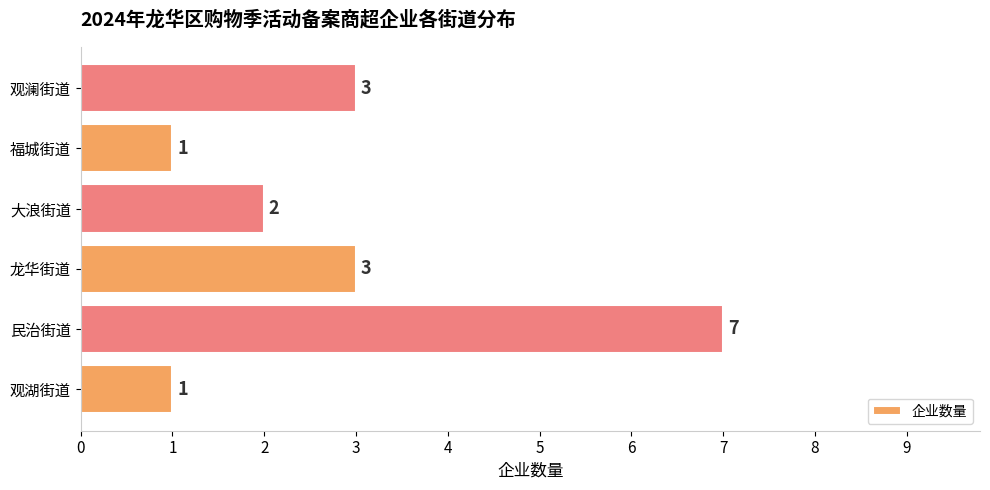

Reading bottom to top, extract all data points from this chart.

1	7	3	2	1	3